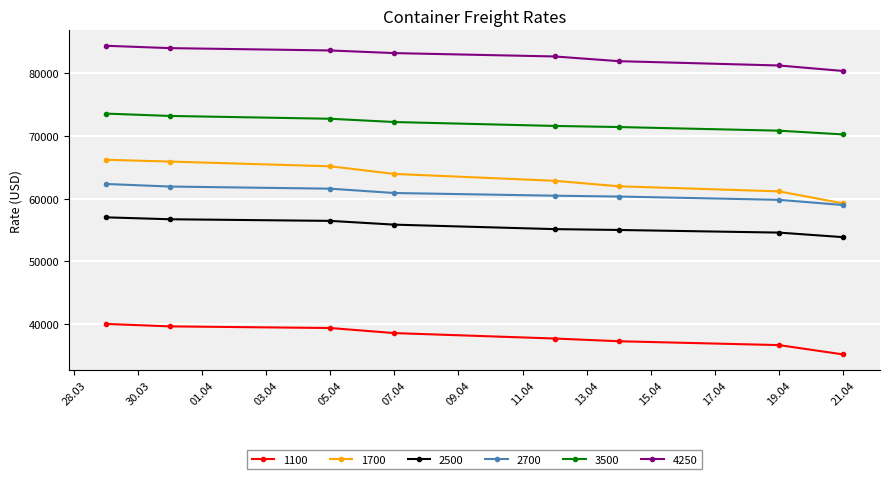

What are all the series names shown in the legend?

1100, 1700, 2500, 2700, 3500, 4250